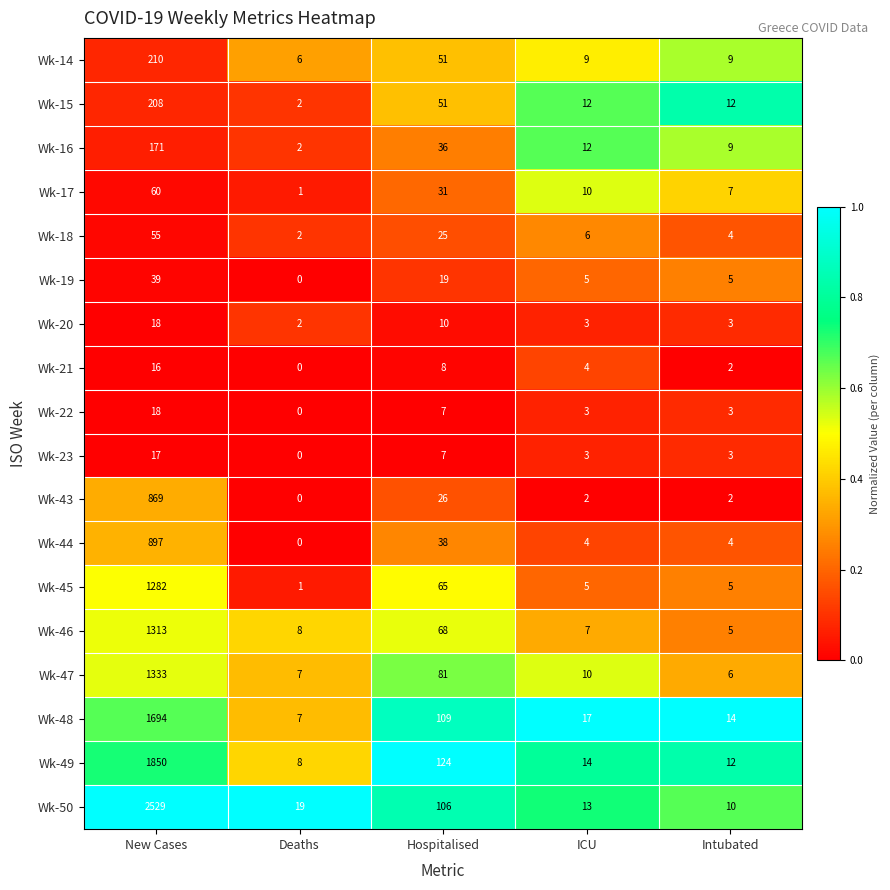

The Wk-17 series shows 17 at ICU. True or false?

False